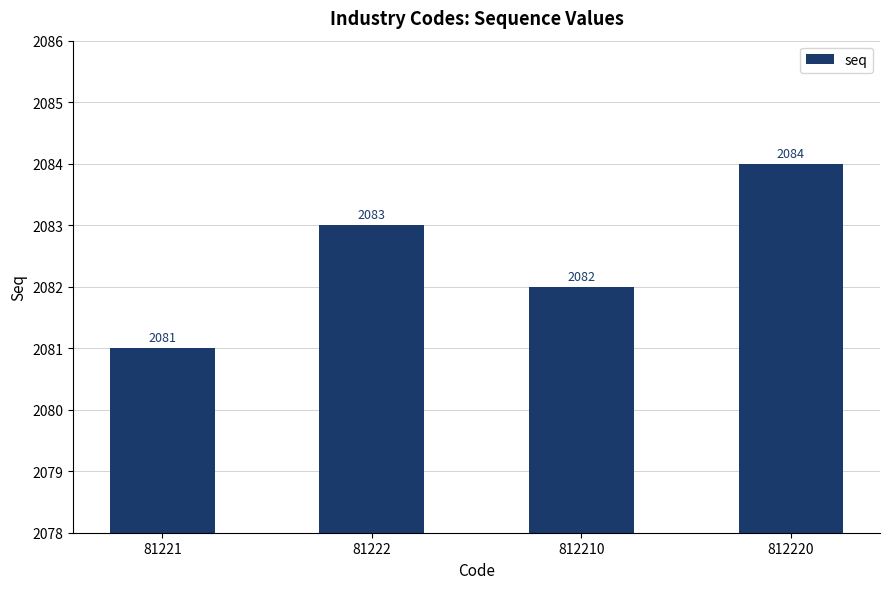

Which label corresponds to the largest value in the chart?

812220